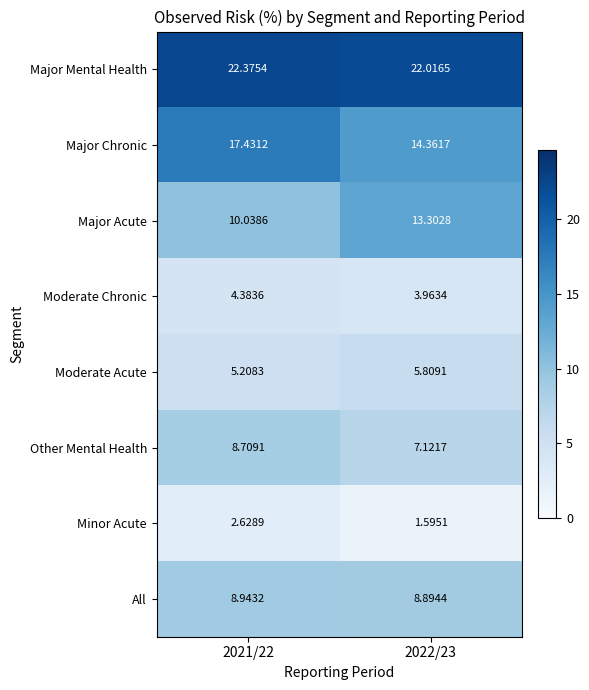

Is the value of All at 2022/23 greater than the value of Moderate Chronic at 2021/22?

Yes